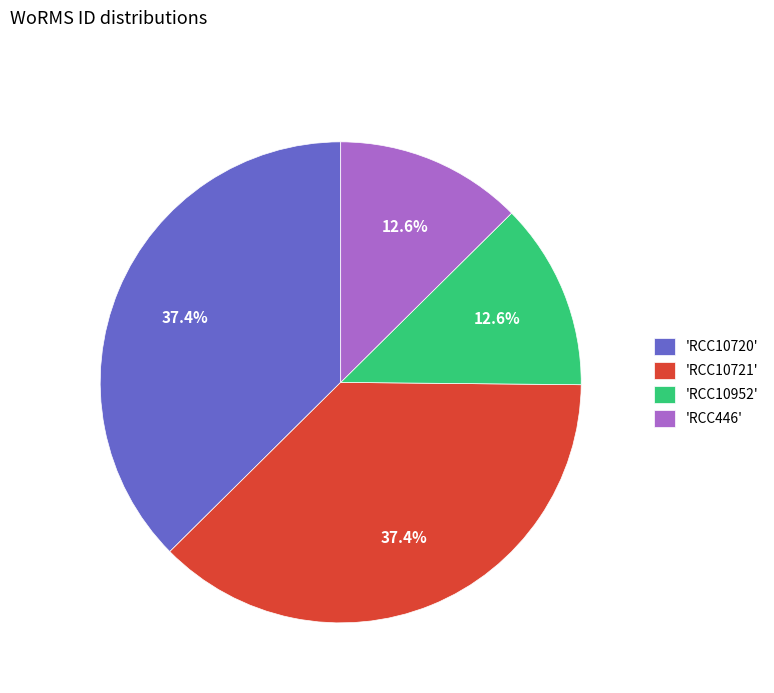

Does 'RCC10721' represent more than half of the total?

No